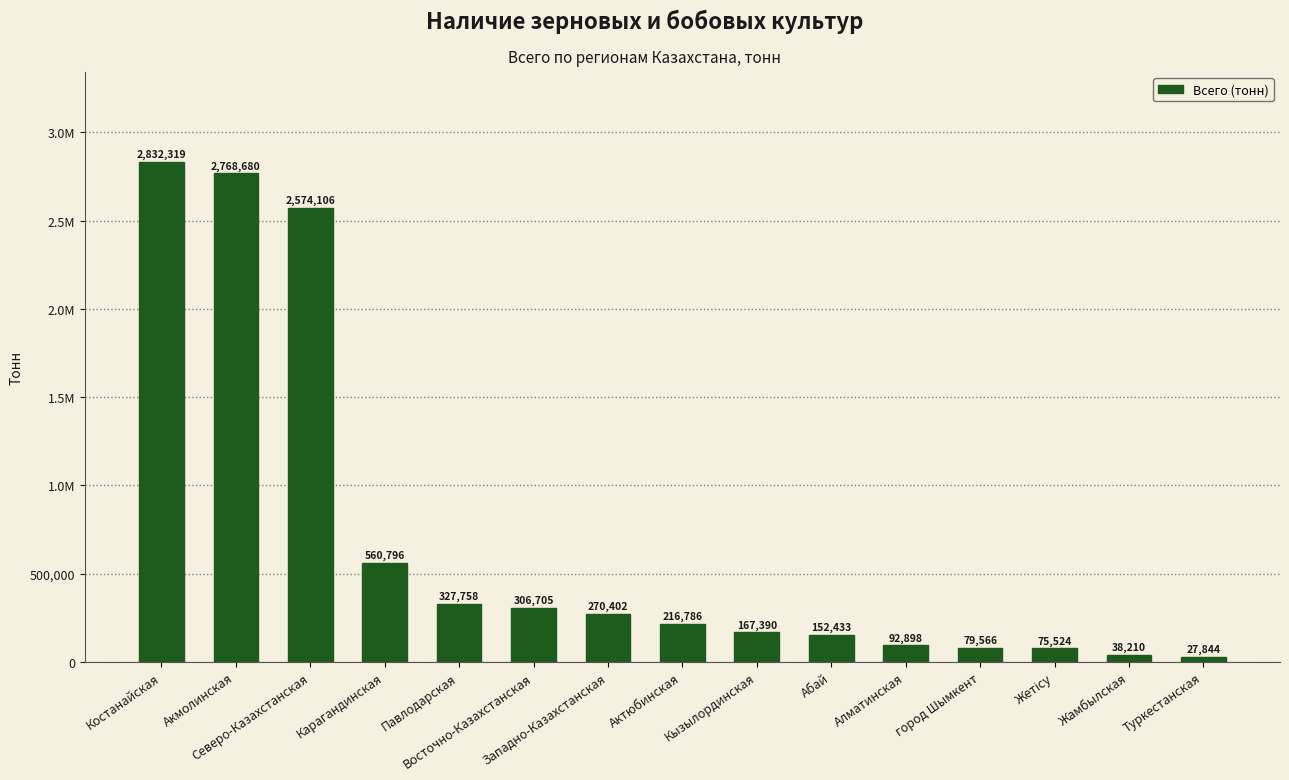

What is the label of the 10th bar from the left?

Абай